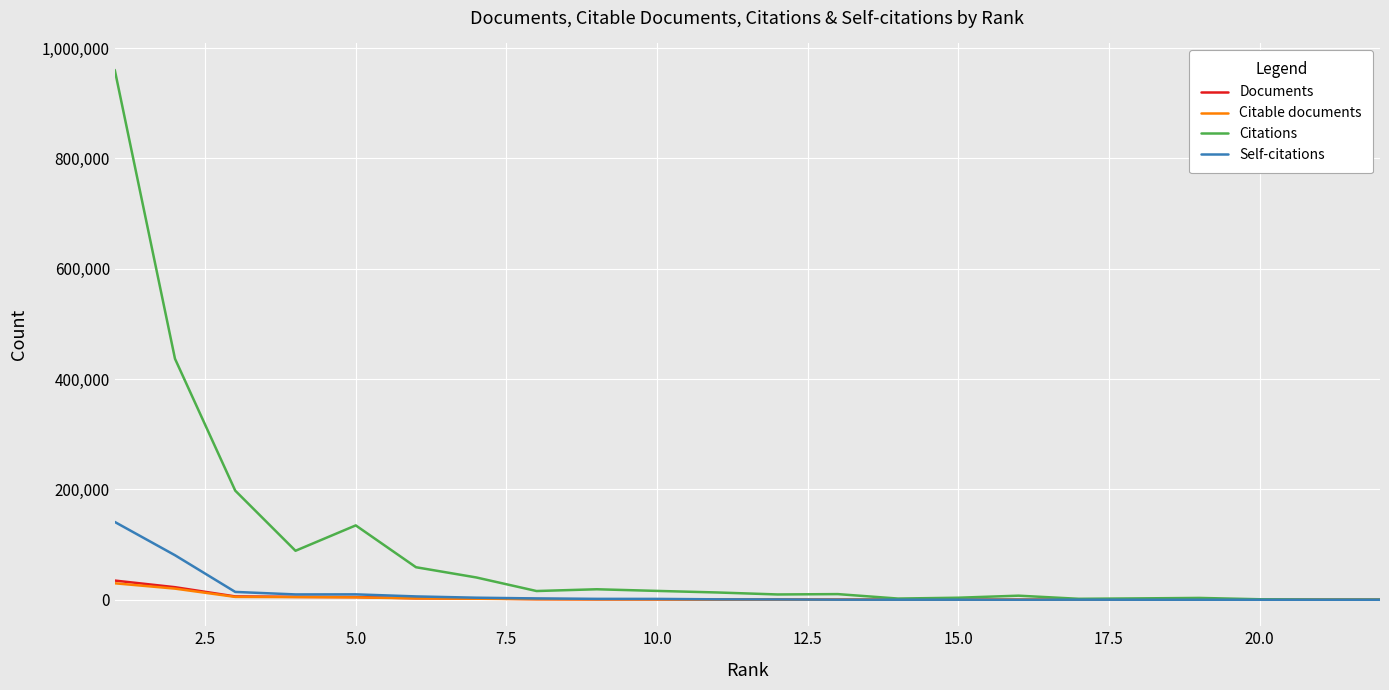

What are all the series names shown in the legend?

Documents, Citable documents, Citations, Self-citations